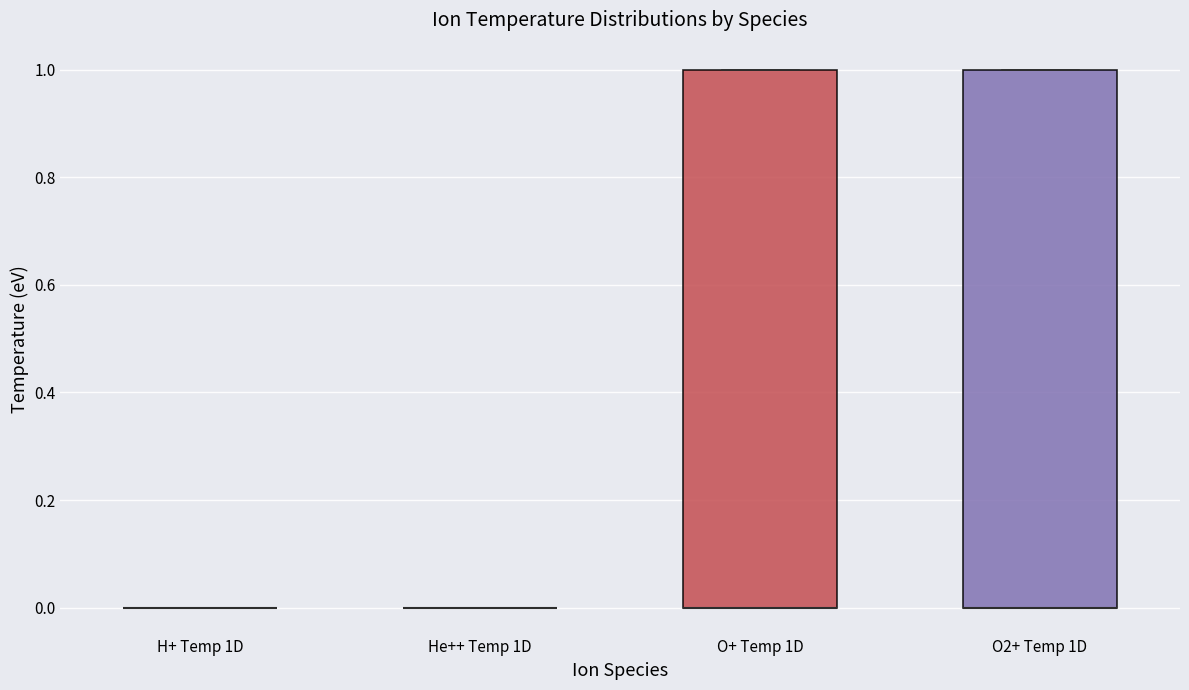

Reading left to right, transcribe this box plot: for each box, give where its median line is, the range the box spans, and where its two whiskers end, as read against the y-axis. The values are not printed on the chart, so give them approximately, as read against the axis.

H+ Temp 1D: box collapsed to a line at 0, whiskers 0 to 0
He++ Temp 1D: box collapsed to a line at 0, whiskers 0 to 0
O+ Temp 1D: median 0 (drawn on the box's lower edge), box 0 to 1, whiskers 0 to 1
O2+ Temp 1D: median 0 (drawn on the box's lower edge), box 0 to 1, whiskers 0 to 1